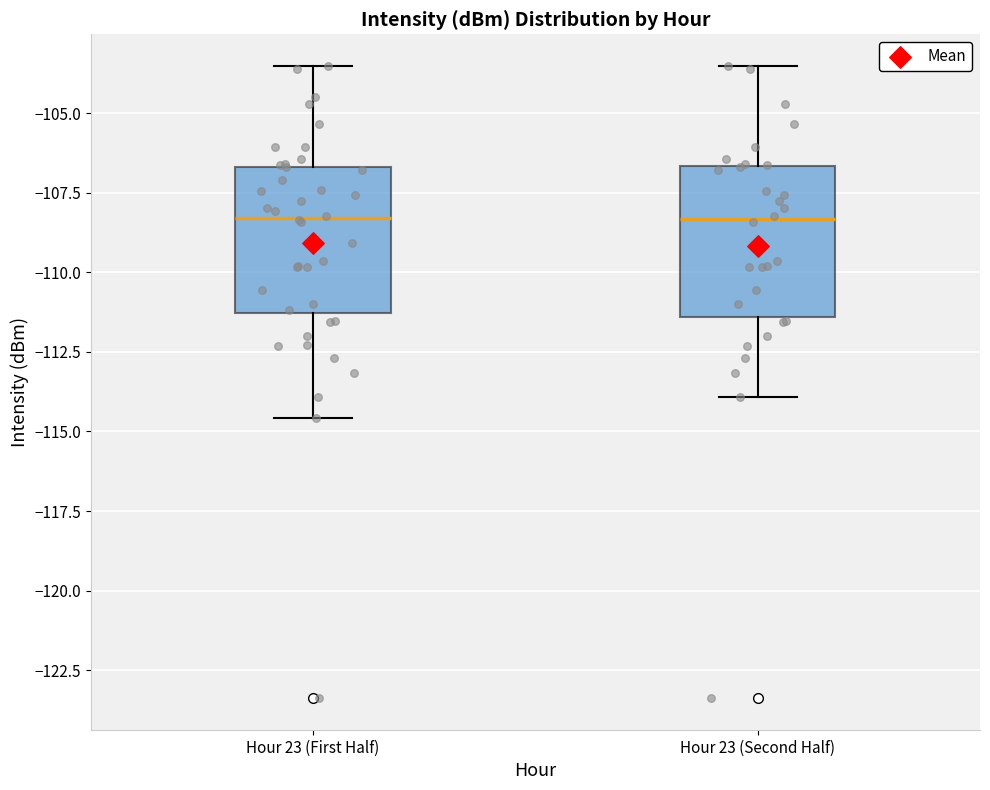

Where is the lower edge of the box for Hour 23 (First Half) on the y-axis? The values are not printed on the chart, so give them approximately, as read against the axis.

-111.5